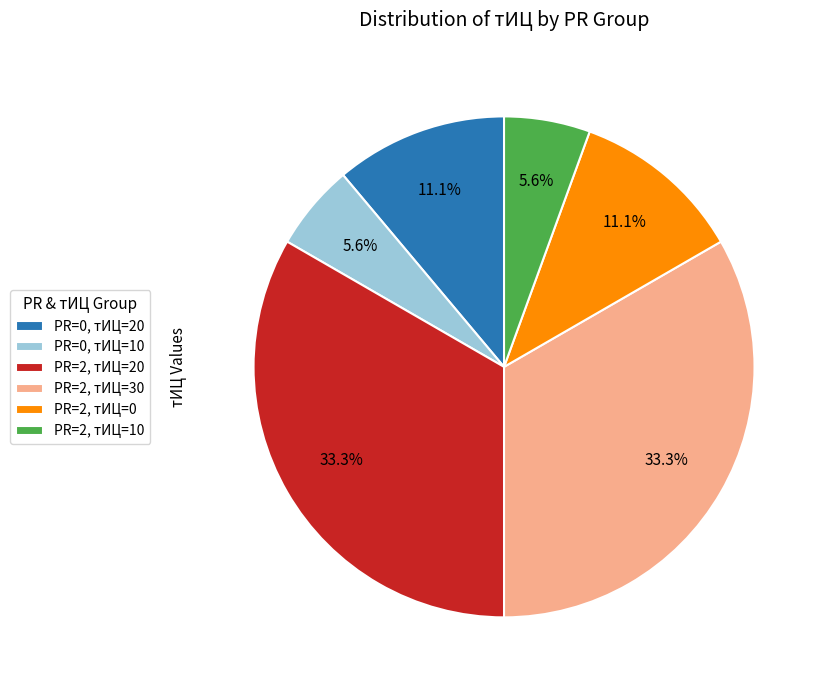

Approximately how many times larger is the value at PR=0, тИЦ=20 compared to PR=2, тИЦ=20?

0.3